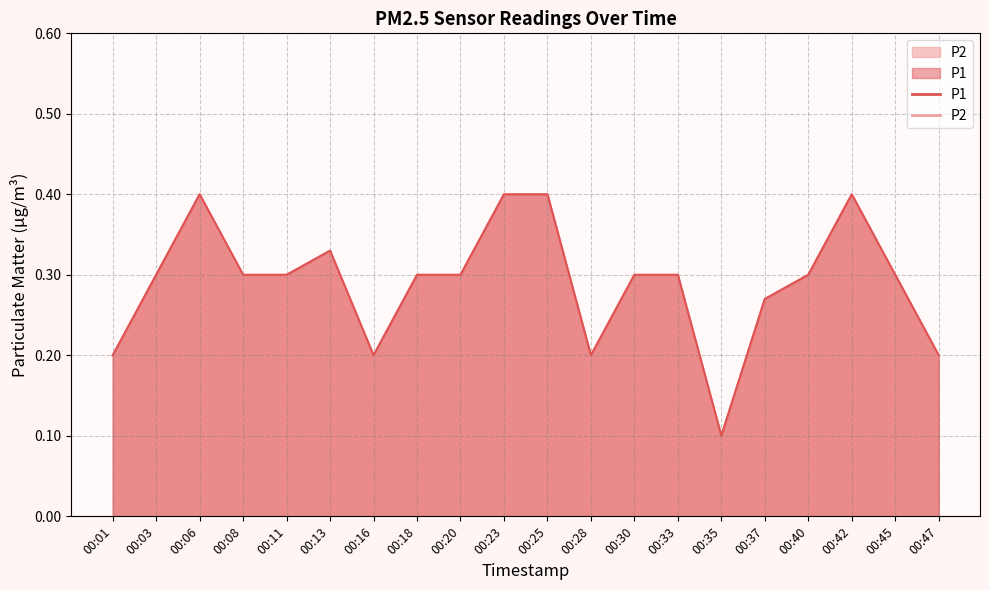

What is the value of the P1 point at the 5th from the left?

0.3